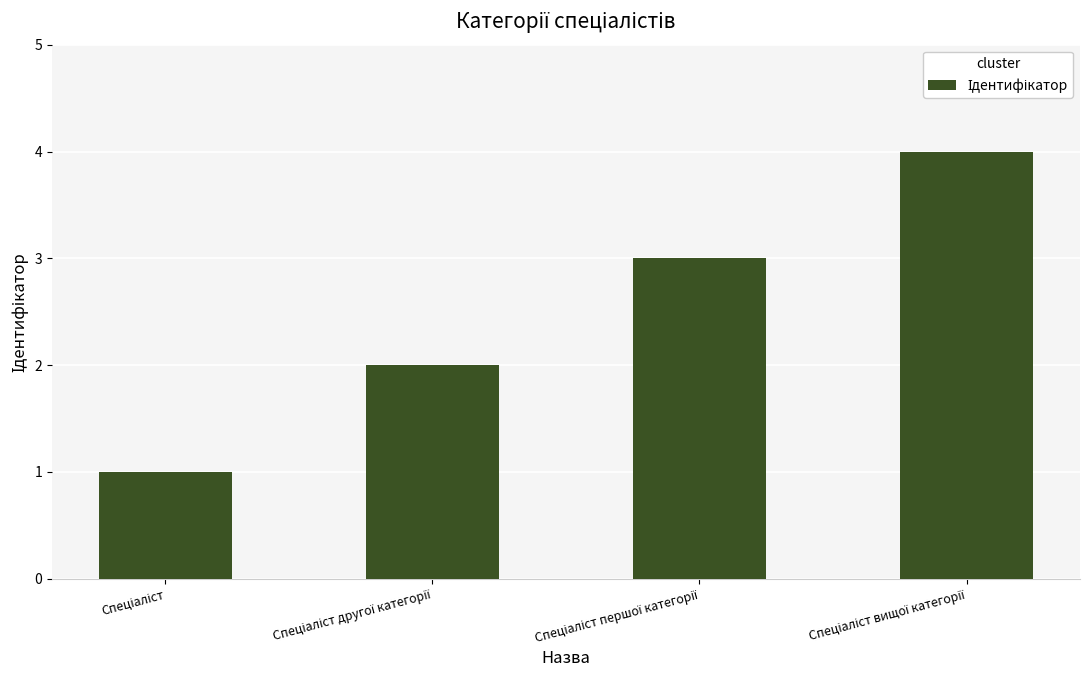

How many distinct data groups are displayed?

1